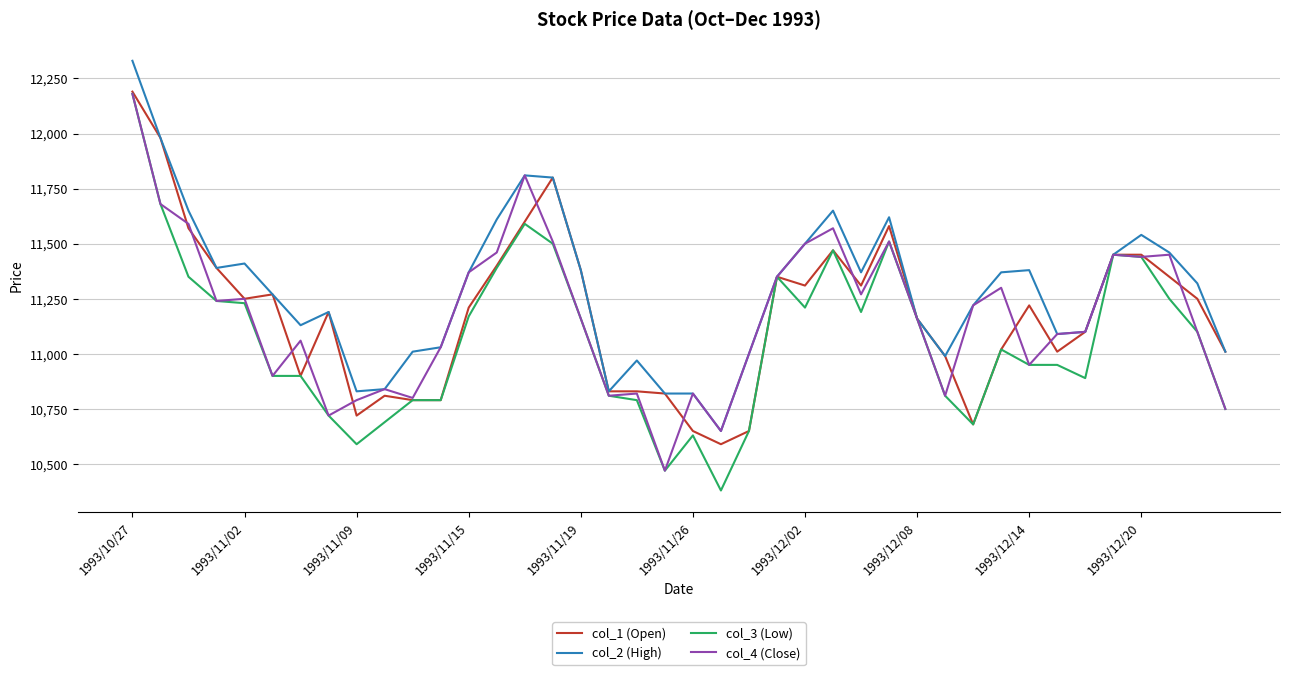

What is the minimum value for col_2 (High)?

10650